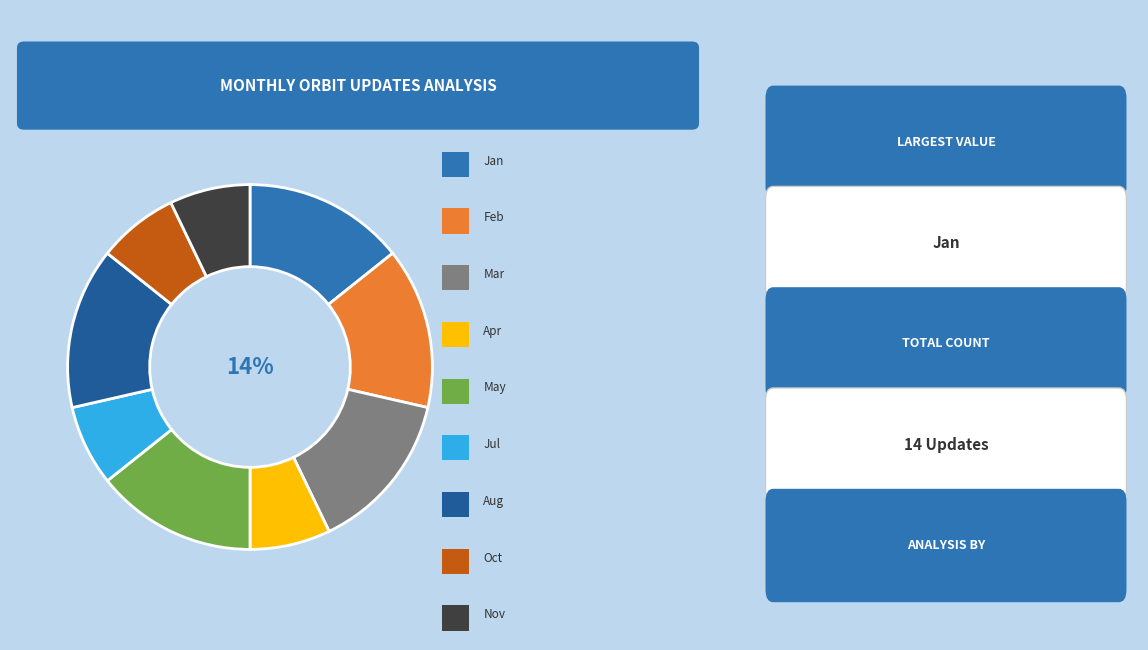

To the nearest percent, what is the average slice percentage?

11%